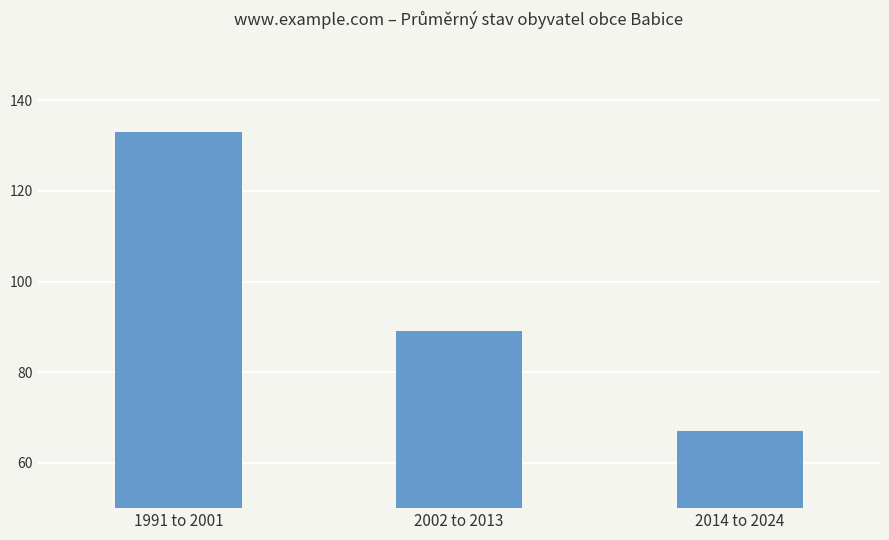

The chart shows a value of 59 at 1991 to 2001. True or false?

False